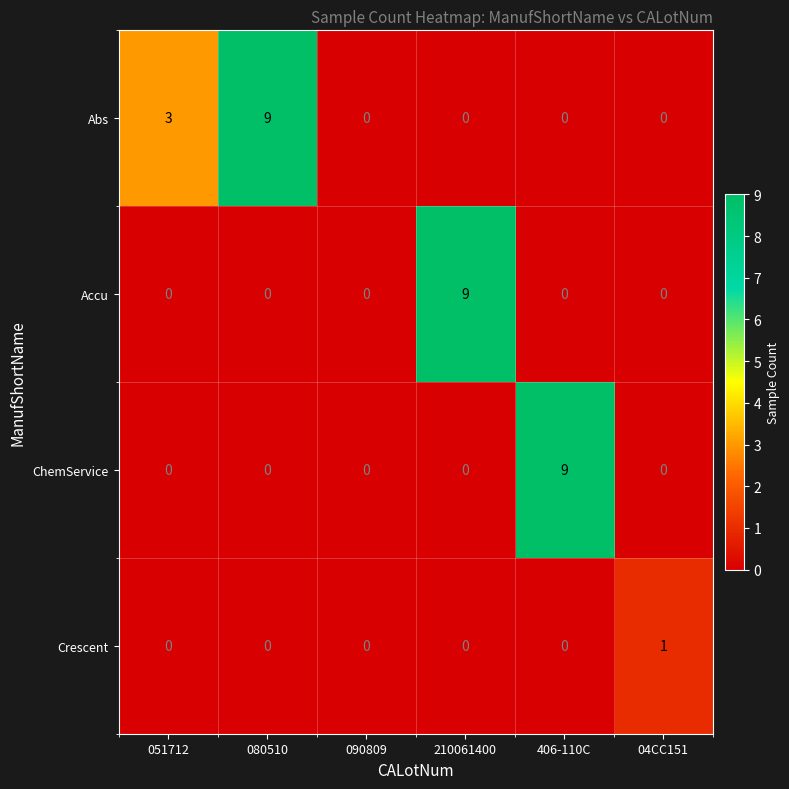

The Abs series shows 0 at 406-110C. True or false?

True